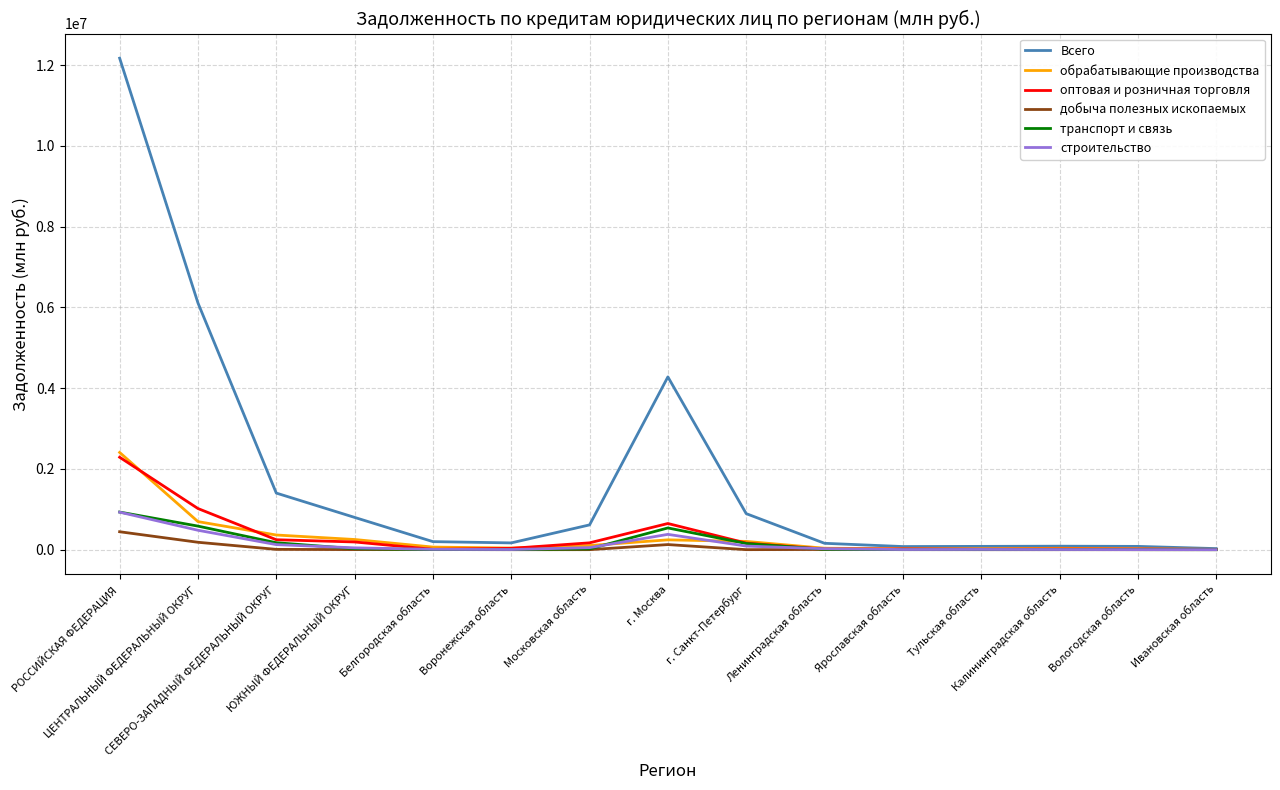

What is the difference between the highest and lowest values at Вологодская область?

82009